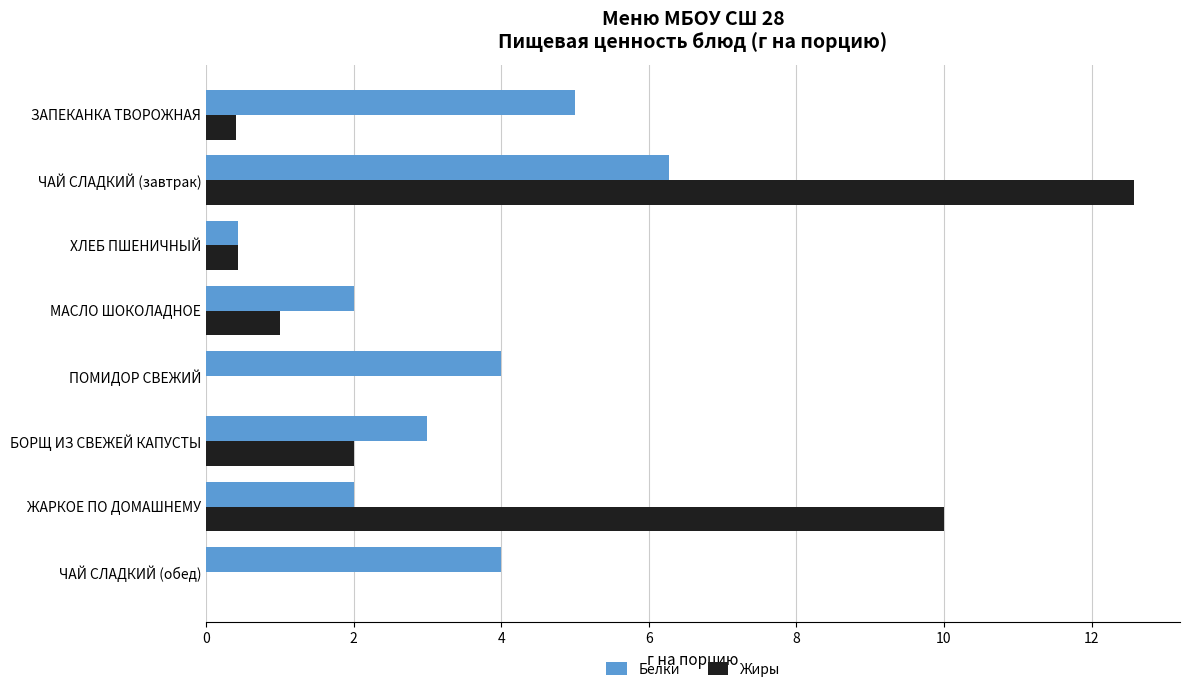

Between ЧАЙ СЛАДКИЙ (завтрак) and БОРЩ ИЗ СВЕЖЕЙ КАПУСТЫ, which series saw the biggest shift?

Жиры